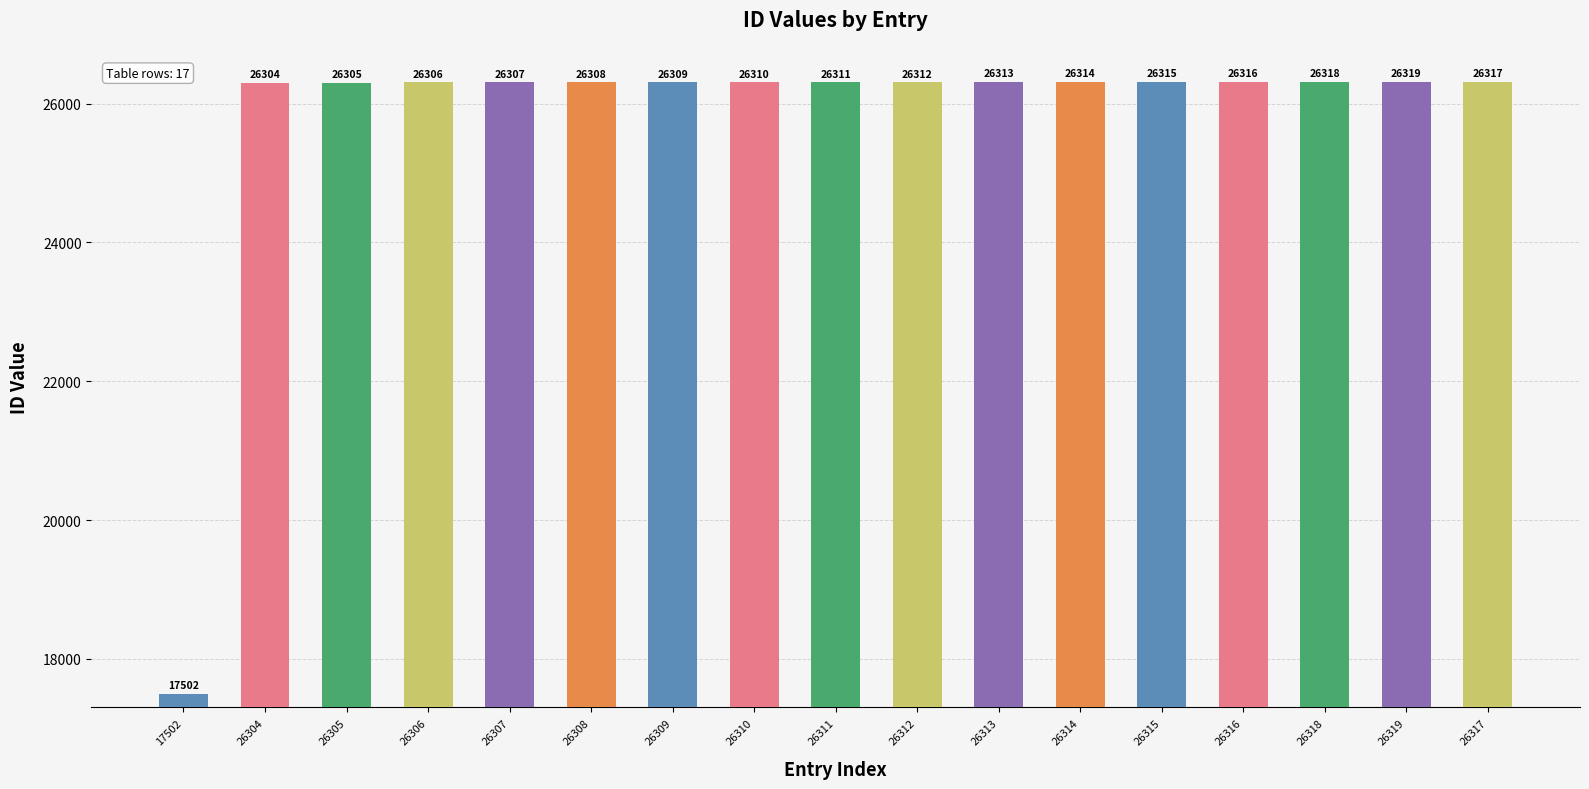

What position from the right is 26311?

9